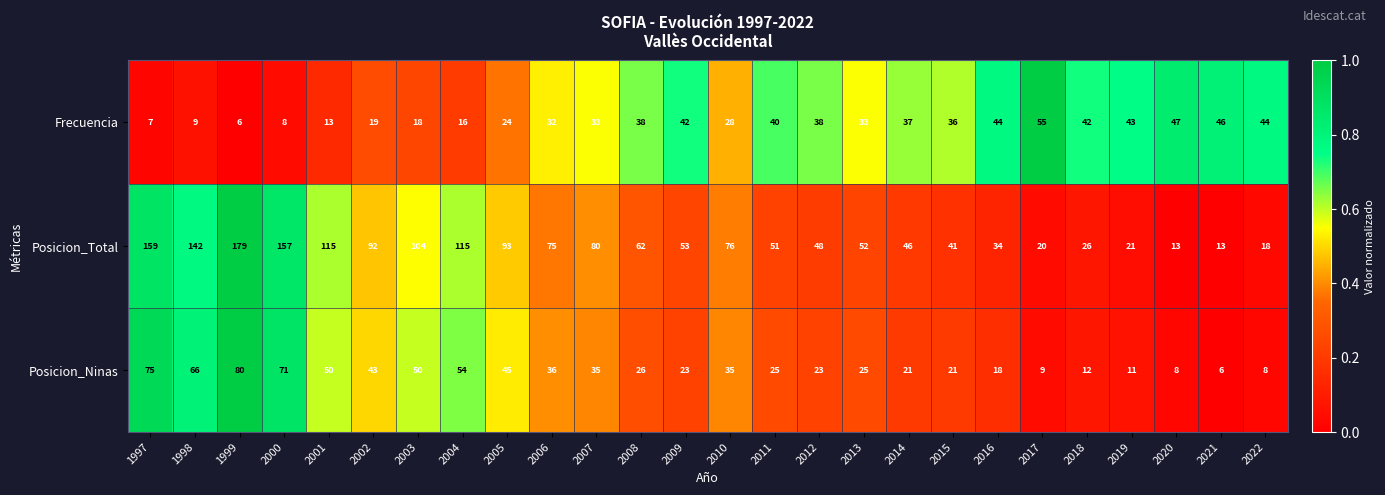

Rank the series by their maximum value, from highest to lowest.

Posicion_Total, Posicion_Ninas, Frecuencia